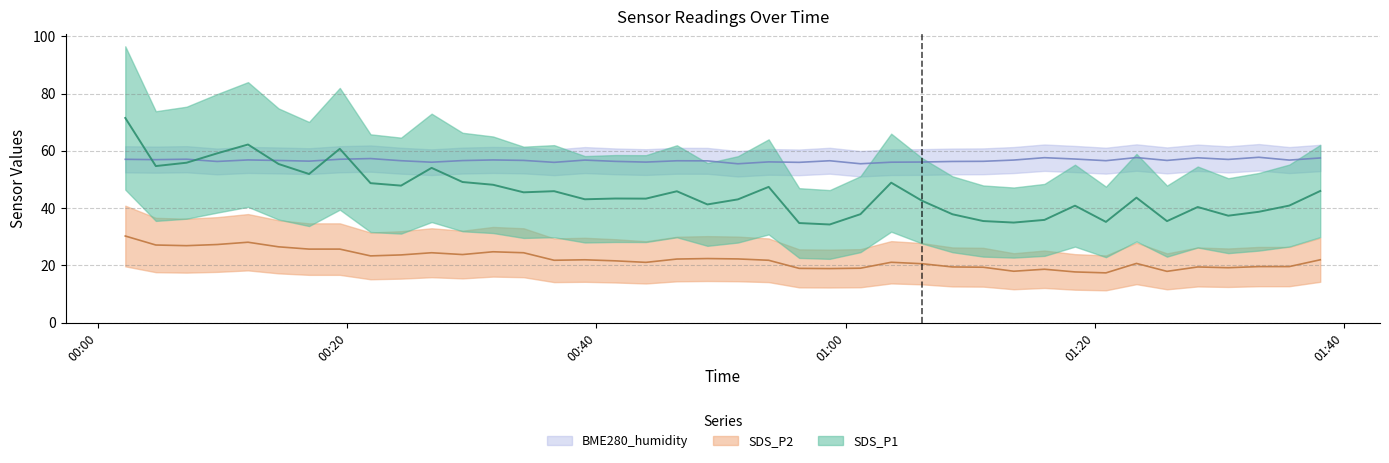

True or false: SDS_P1 and SDS_P2 cross at least once.

False